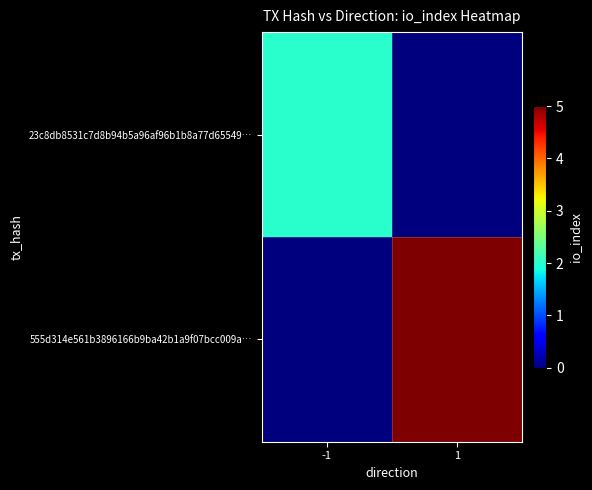

At how many categories does at least one series exceed 3?

1